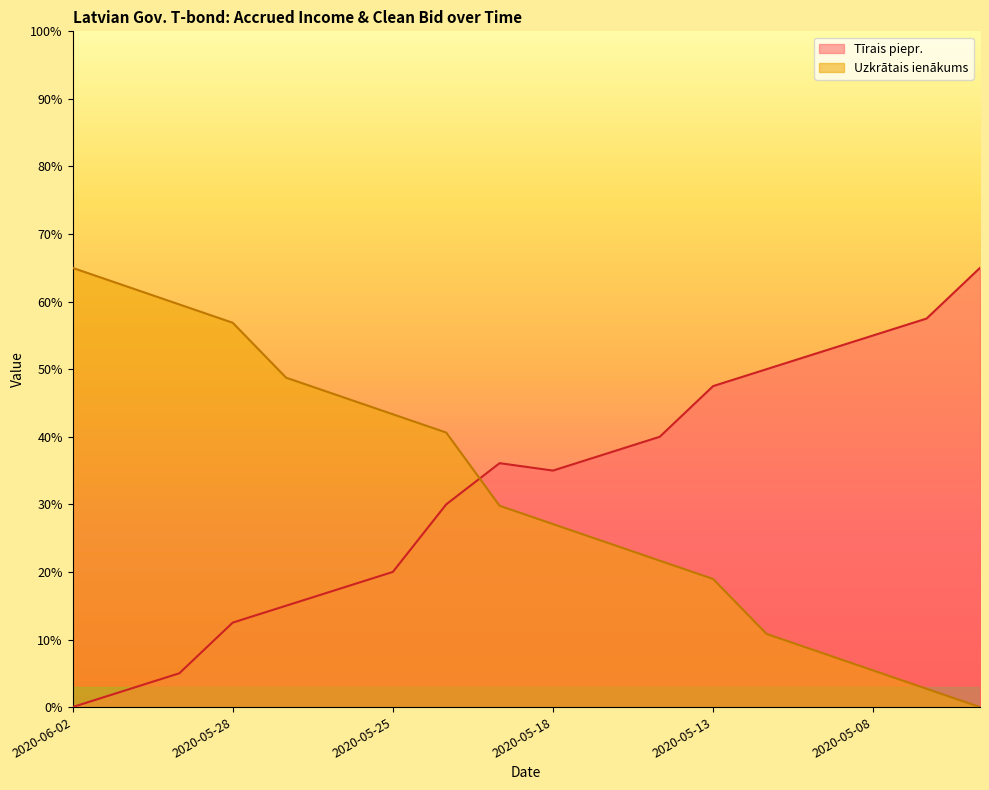

Reading left to right, what are all the values shown in this chart?

Uzkrātais ienākums: 65.0	62.3	59.6	56.9	48.7	46.0	43.3	40.6	29.8	27.1	24.4	21.7	19.0	10.8	8.1	5.4	2.7	0.0
Tīrais piepr.: 0.0	2.5	5.0	12.5	15.0	17.5	20.0	30.0	36.1	35.0	37.5	40.0	47.5	50.0	52.5	55.0	57.5	65.0